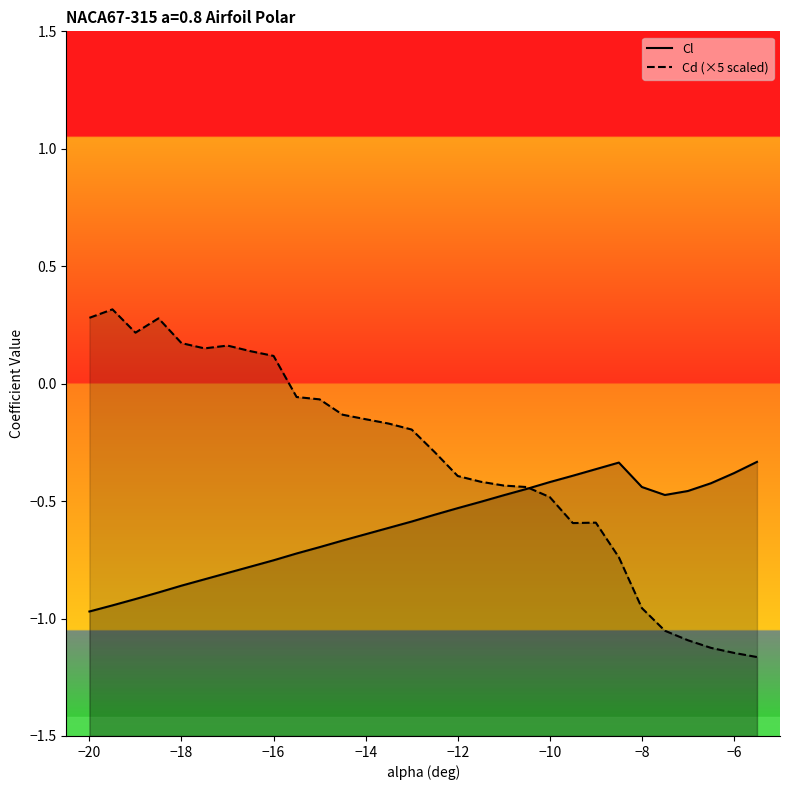

What is the average value of the Cl series?

-0.6